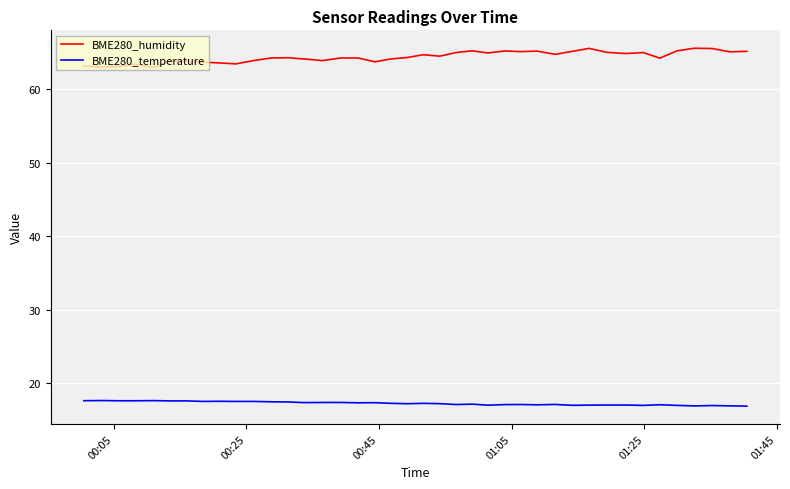

List the series in order of their overall mean, highest first.

BME280_humidity, BME280_temperature